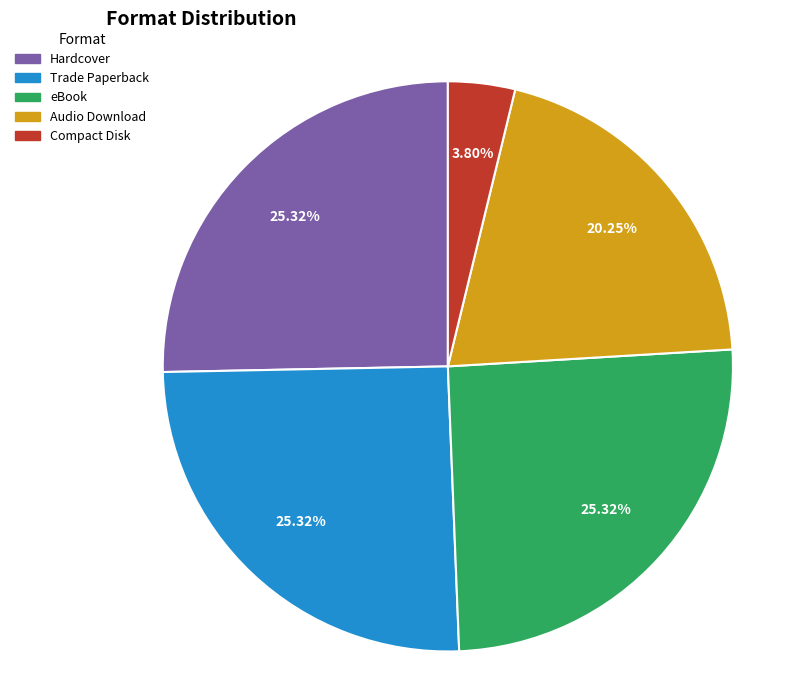

Count the number of slices in the pie.

5